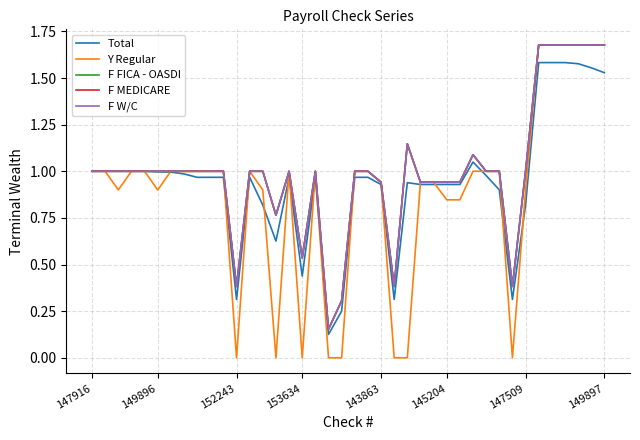

Which series has the largest range (max minus min)?

Y Regular